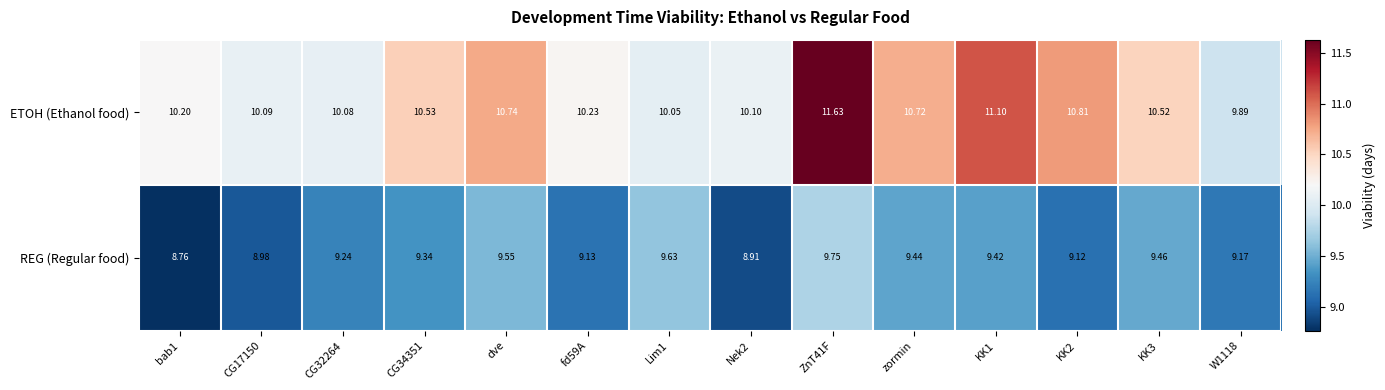

What is the spread (max minus min) of values at fd59A?

1.1